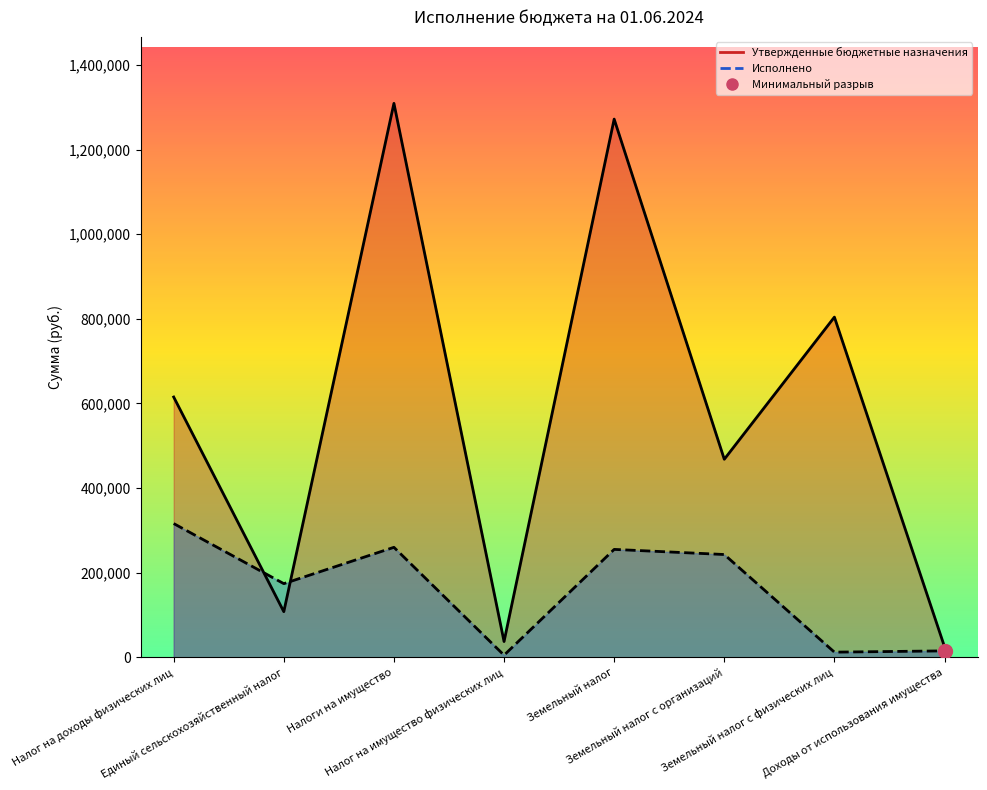

Which series ends up on top after the final intersection of Исполнено and Утвержденные бюджетные назначения?

Утвержденные бюджетные назначения